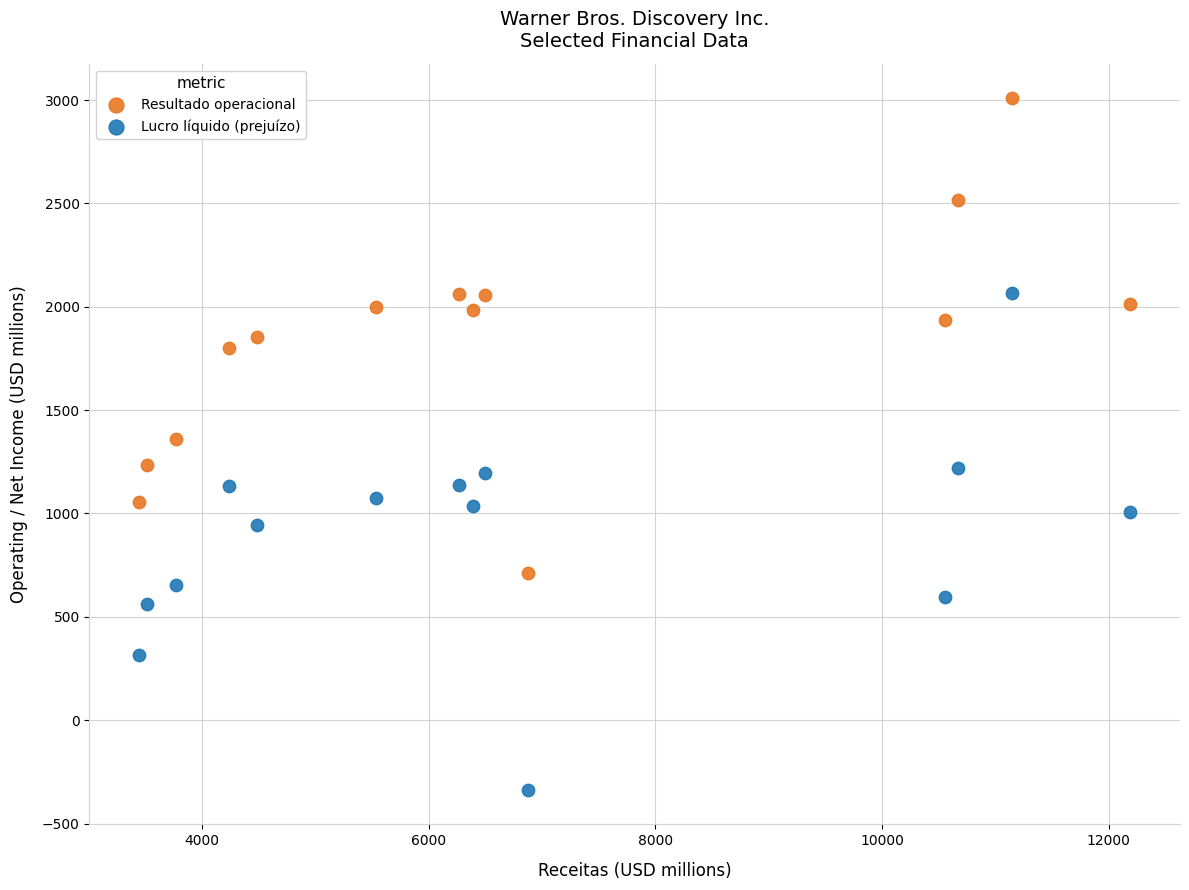

Which series contains the highest Y value?

Resultado operacional